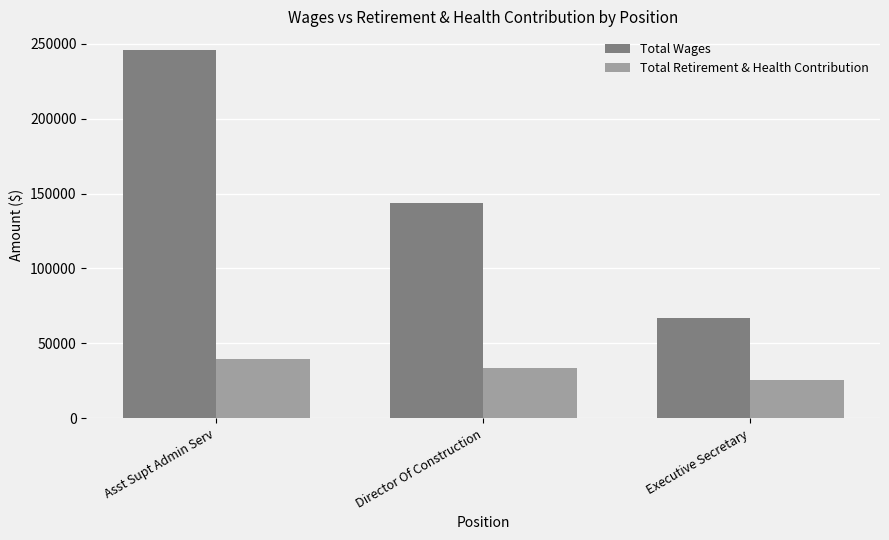

List the series in order of their peak value, lowest first.

Total Retirement & Health Contribution, Total Wages